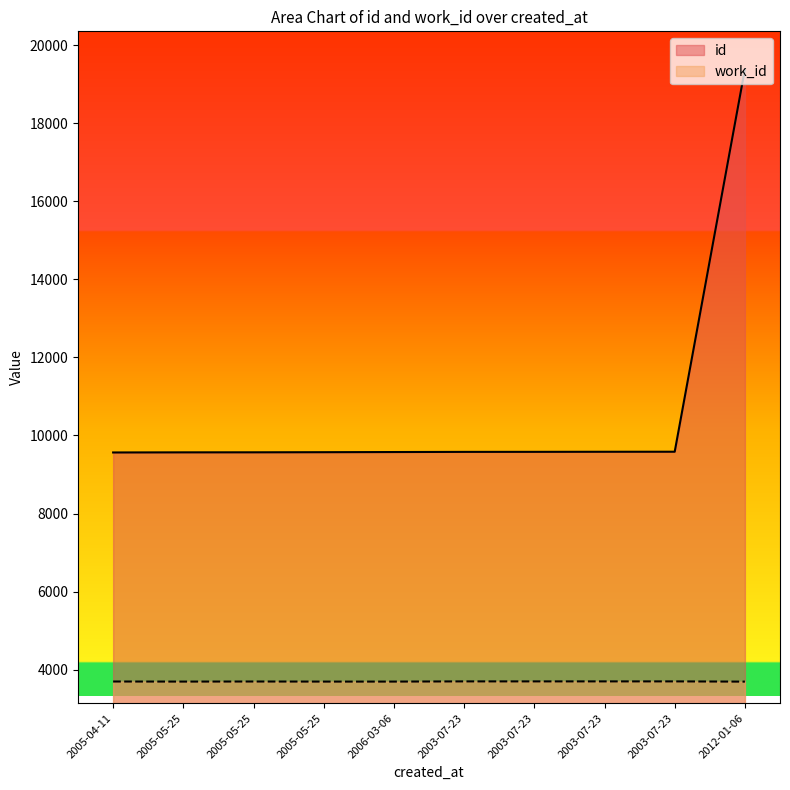

True or false: work_id and id cross at least once.

False